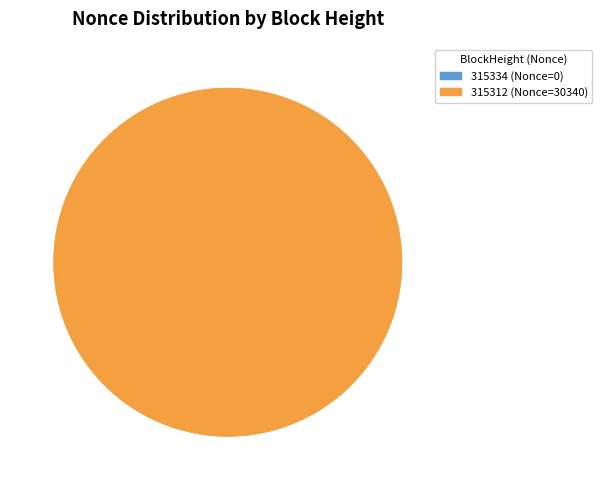

True or false: 315312 accounts for 89% of the total.

False